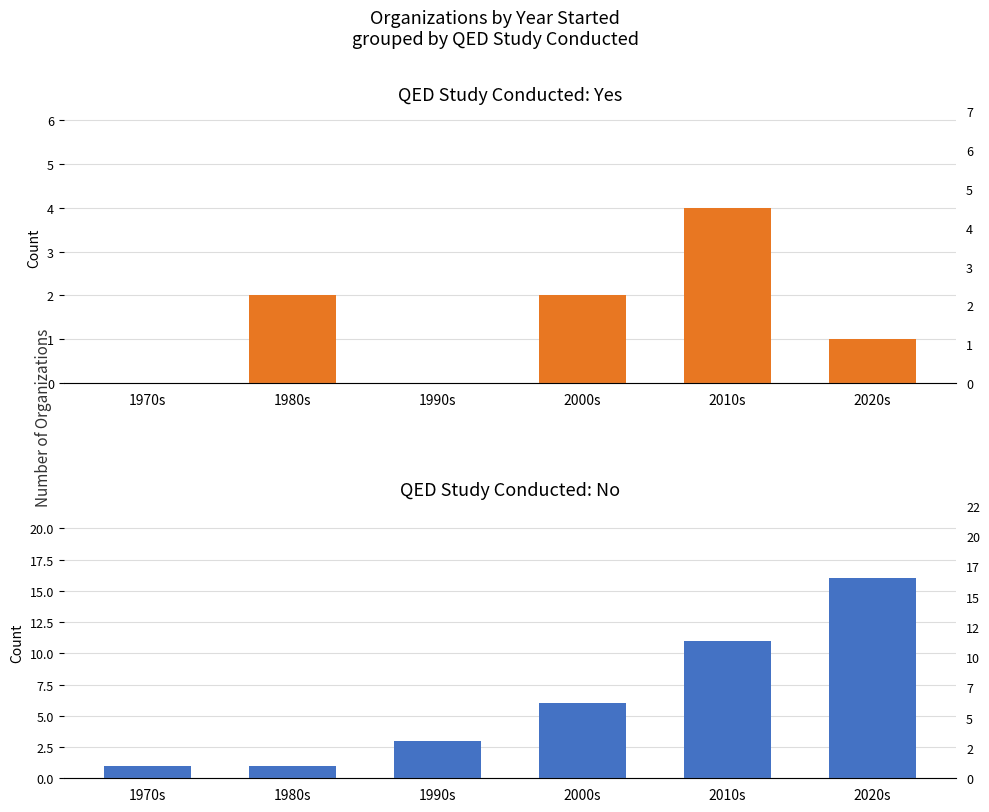

The QED = No series shows 3 at 1990s. True or false?

True